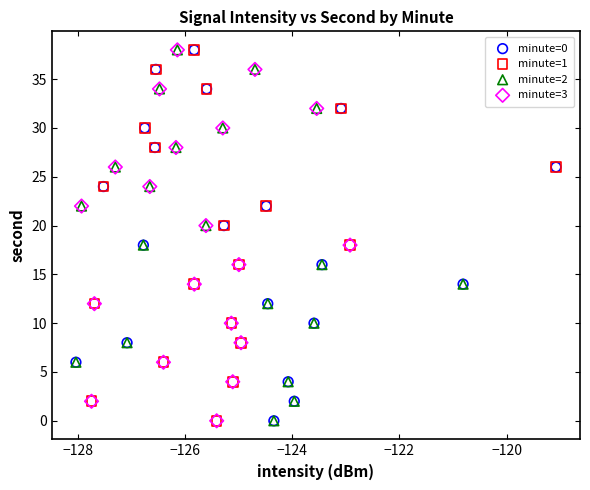

What are all the series names shown in the legend?

minute=0, minute=1, minute=2, minute=3